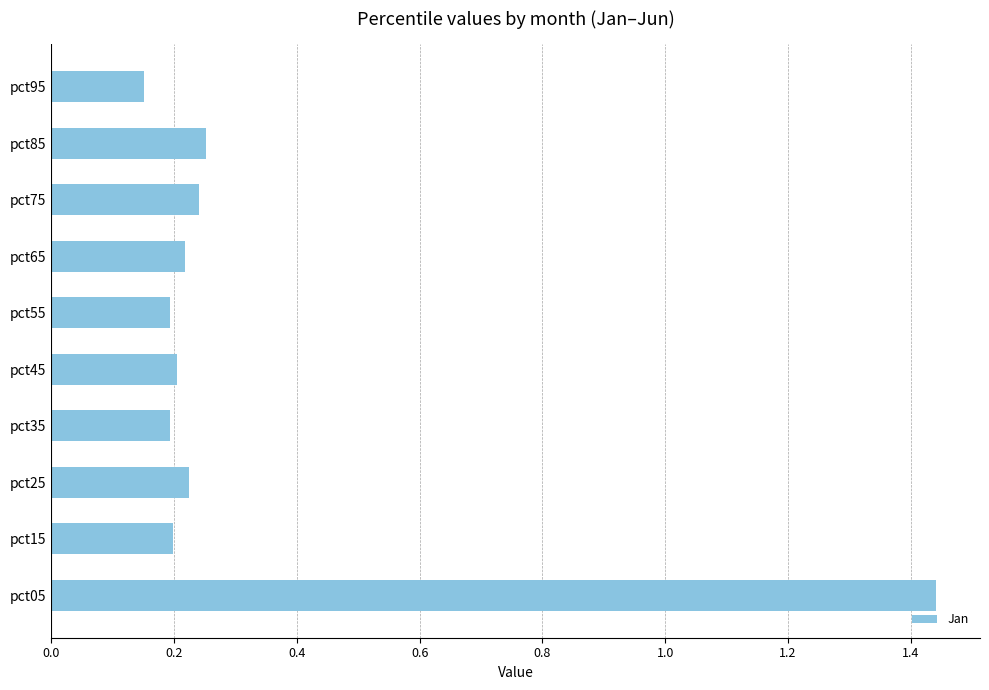

What is the difference between the second highest and minimum values?

0.1